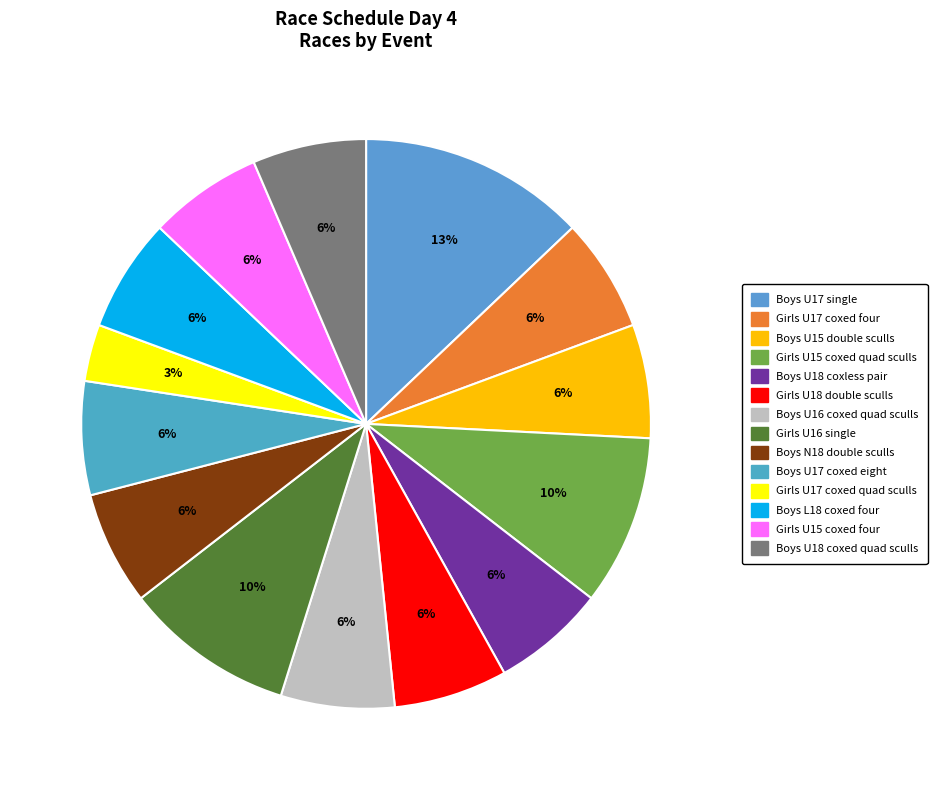

What is the ratio of the value at Girls U18 double sculls to the value at Girls U15 coxed quad sculls?

0.7